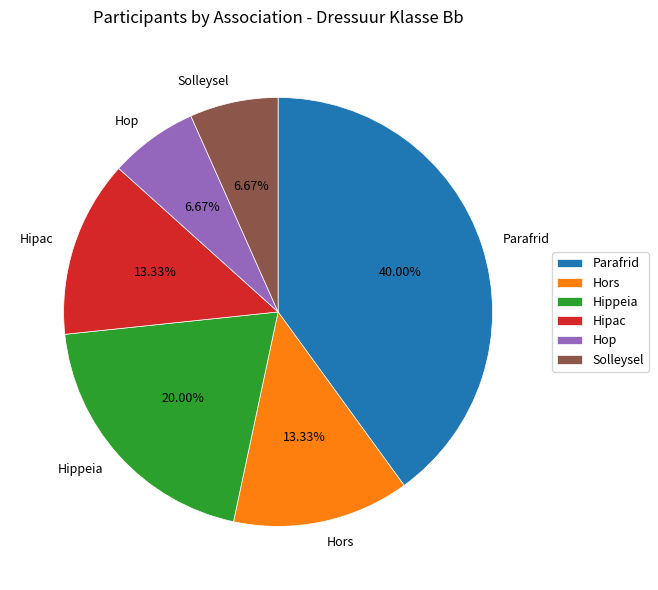

How much of the chart is everything except Parafrid?

60.0%